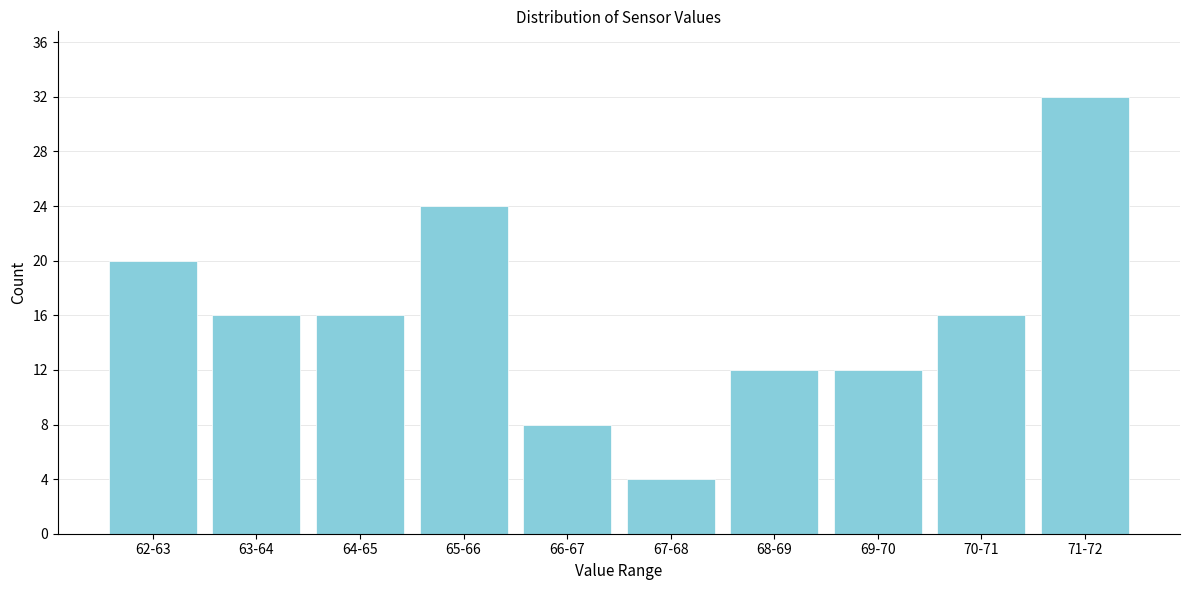

Reading left to right, extract all data points from this chart.

20	16	16	24	8	4	12	12	16	32